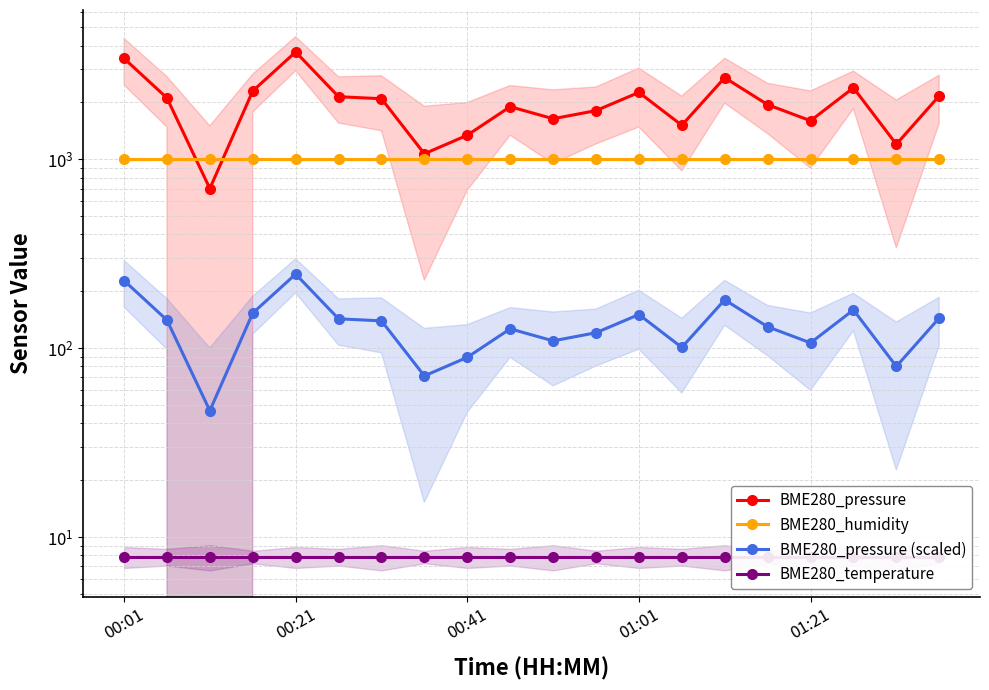

What is the smallest value displayed?

7.9